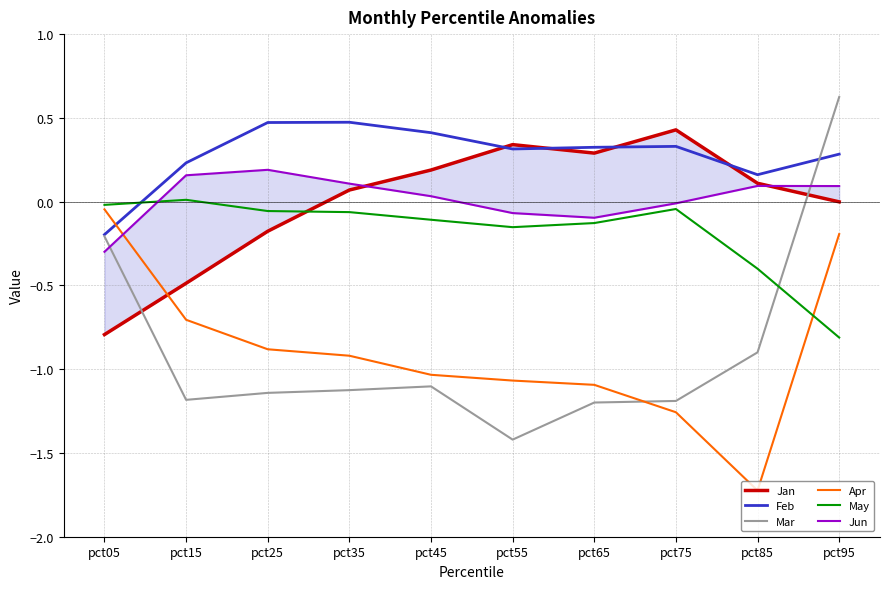

Reading left to right, list all the values displayed in this chart.

Jan: -0.8	-0.5	-0.2	0.1	0.2	0.3	0.3	0.4	0.1	-0.0
Feb: -0.2	0.2	0.5	0.5	0.4	0.3	0.3	0.3	0.2	0.3
Mar: -0.2	-1.2	-1.1	-1.1	-1.1	-1.4	-1.2	-1.2	-0.9	0.6
Apr: -0.0	-0.7	-0.9	-0.9	-1.0	-1.1	-1.1	-1.3	-1.7	-0.2
May: -0.0	0.0	-0.1	-0.1	-0.1	-0.2	-0.1	-0.0	-0.4	-0.8
Jun: -0.3	0.2	0.2	0.1	0.0	-0.1	-0.1	-0.0	0.1	0.1